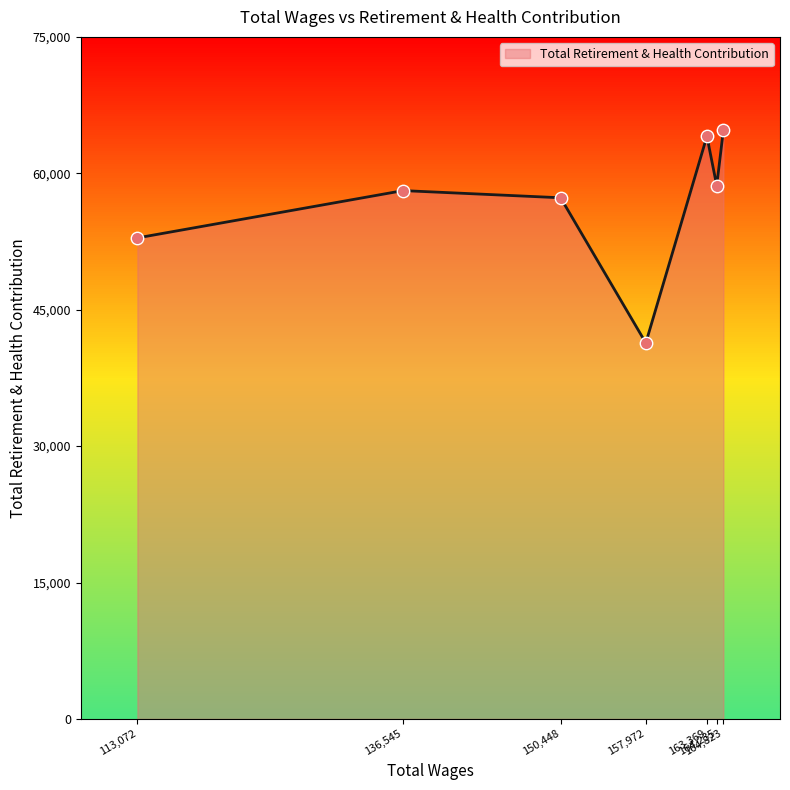

Approximately how many times larger is the value at 157972.0 compared to 136545.0?

0.7